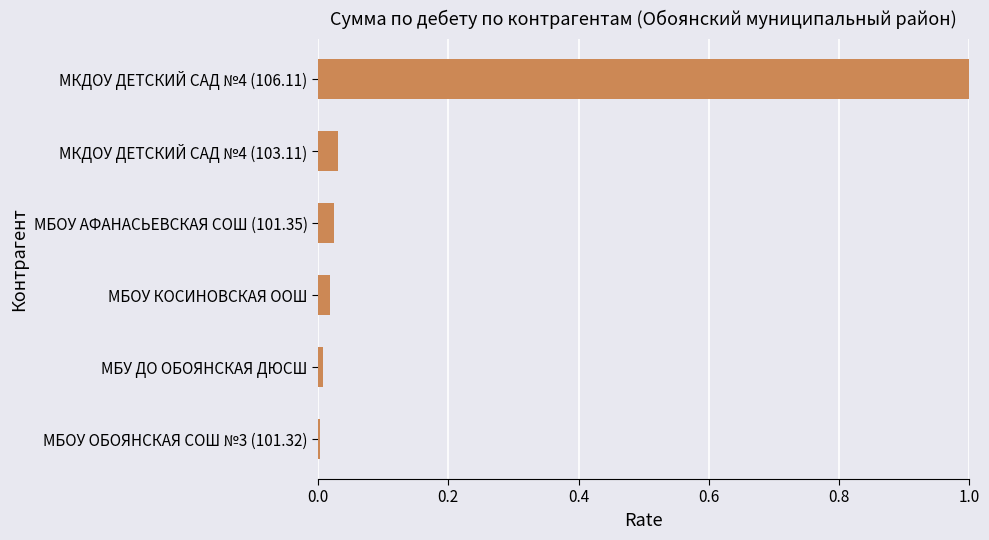

What is the difference between the maximum and minimum values?

1.0